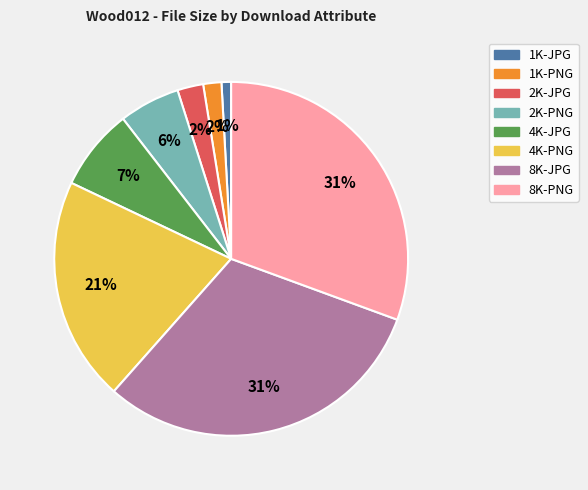

Is there a majority slice in this chart?

No